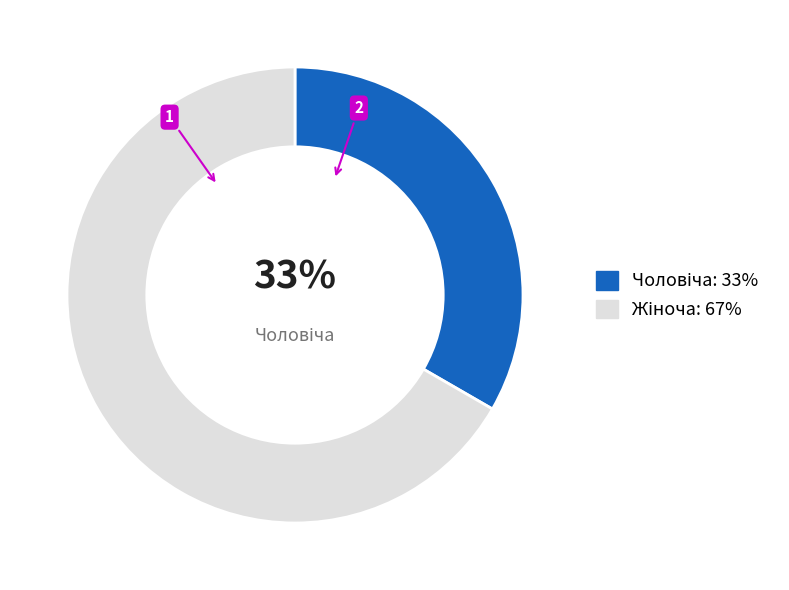

Is there a majority slice in this chart?

Yes